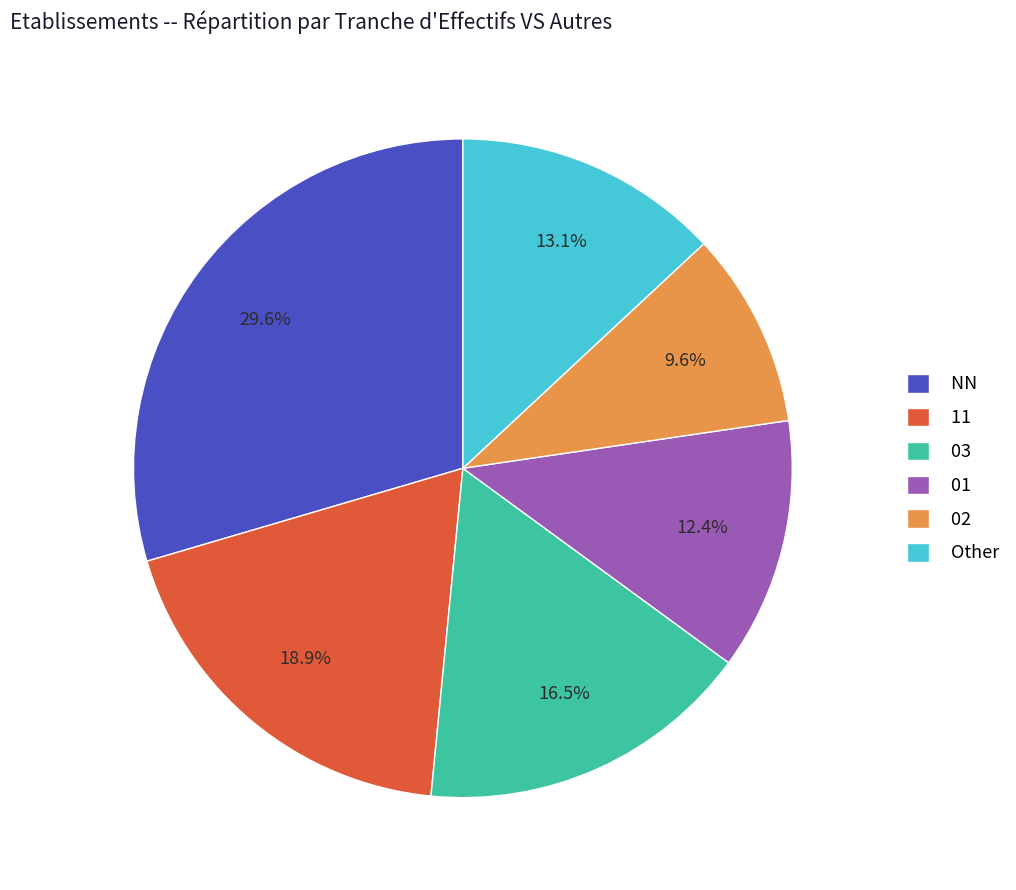

Is it true that Other is 3% of the pie?

False